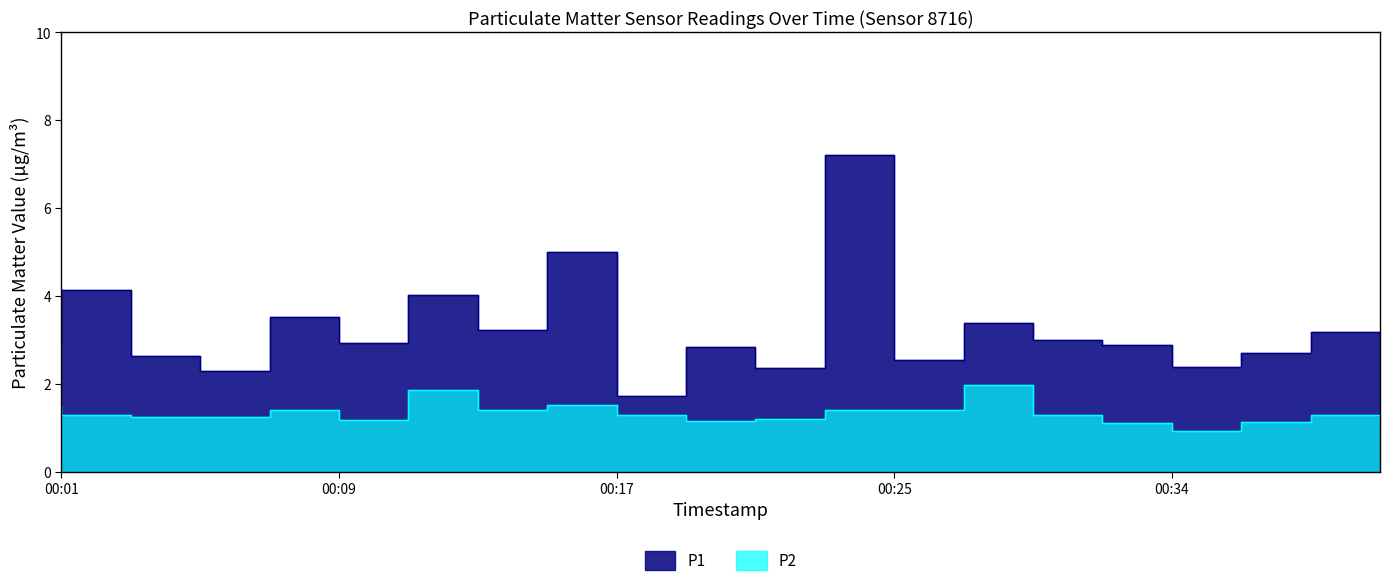

Is the value of P1 at 03:33 greater than the value of P2 at 02:27?

Yes